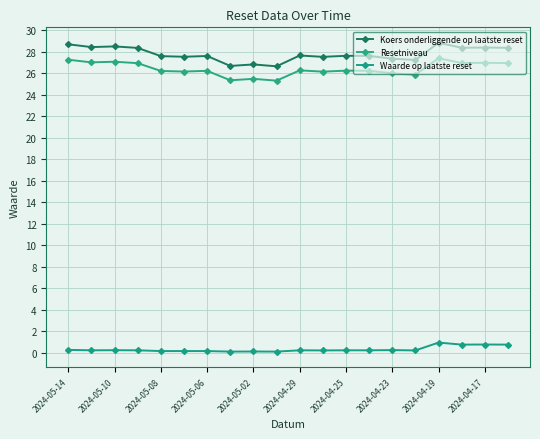

What is the difference between the maximum and second lowest values in the Waarde op laatste reset series?

0.8